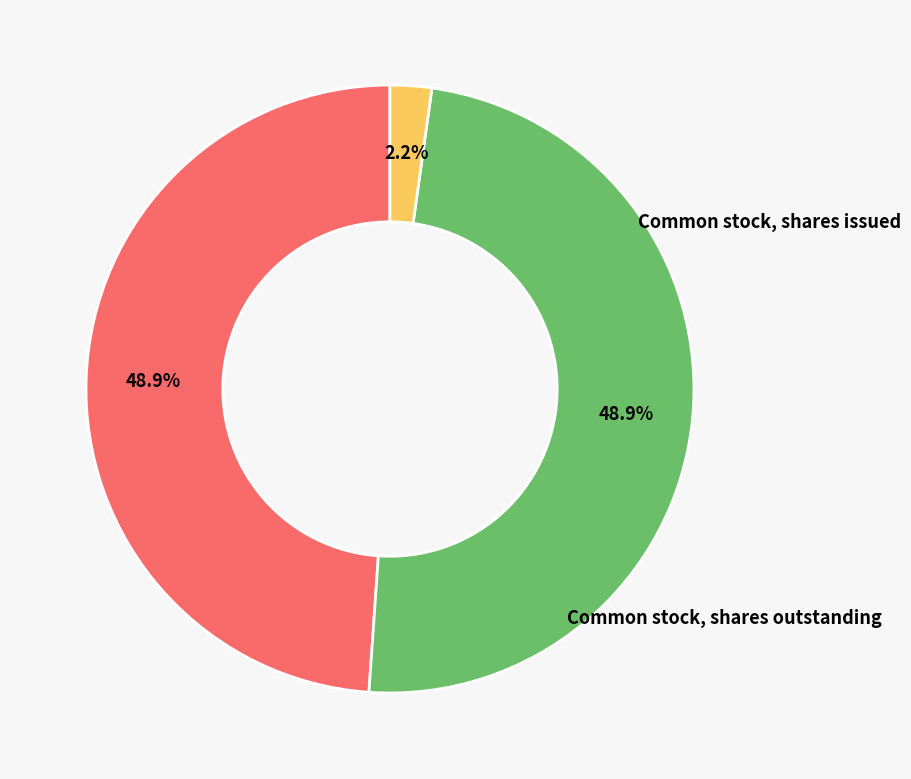

Rank the categories by value from lowest to highest.

Treasury stock, shares, Common stock, shares issued, Common stock, shares outstanding